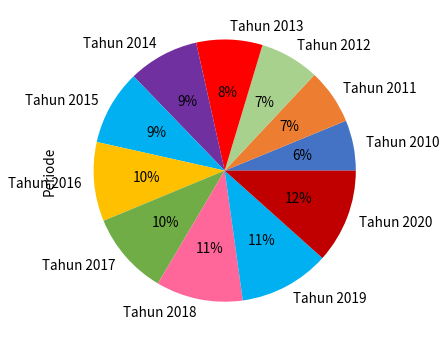

What is the smallest slice in the pie chart?

Tahun 2010